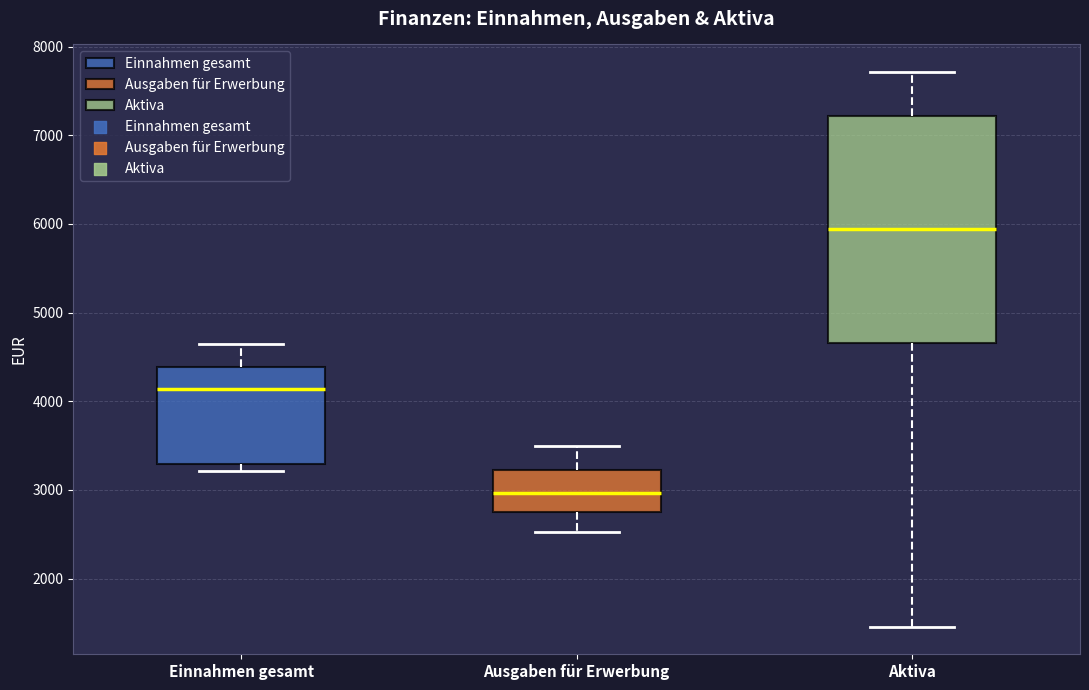

Where is the upper edge of the box for Aktiva on the y-axis? The values are not printed on the chart, so give them approximately, as read against the axis.

7200